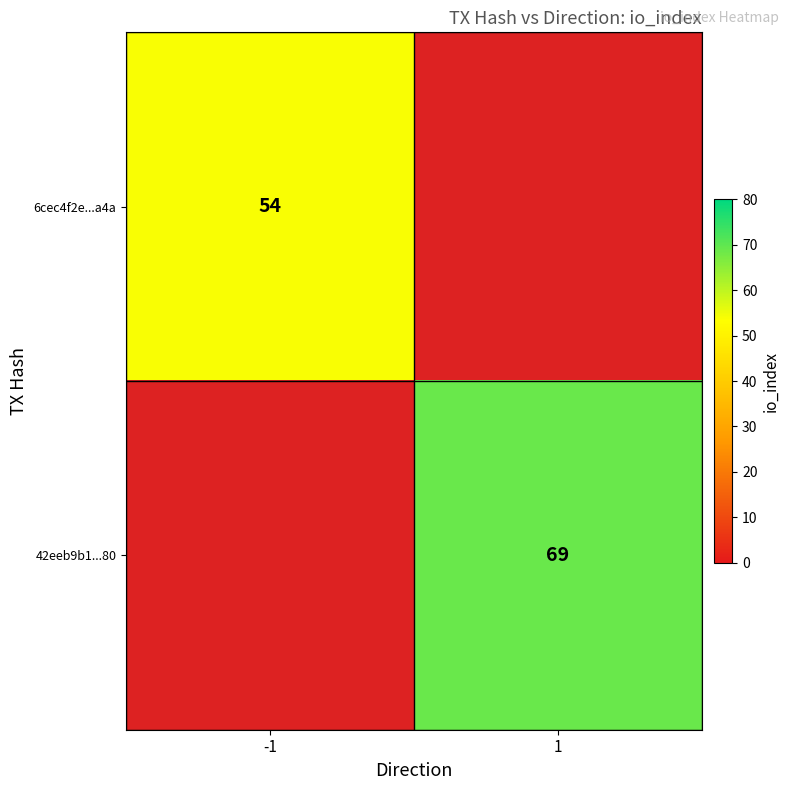

Is it true that 6cec4f2e...a4a equals 54 at -1?

True